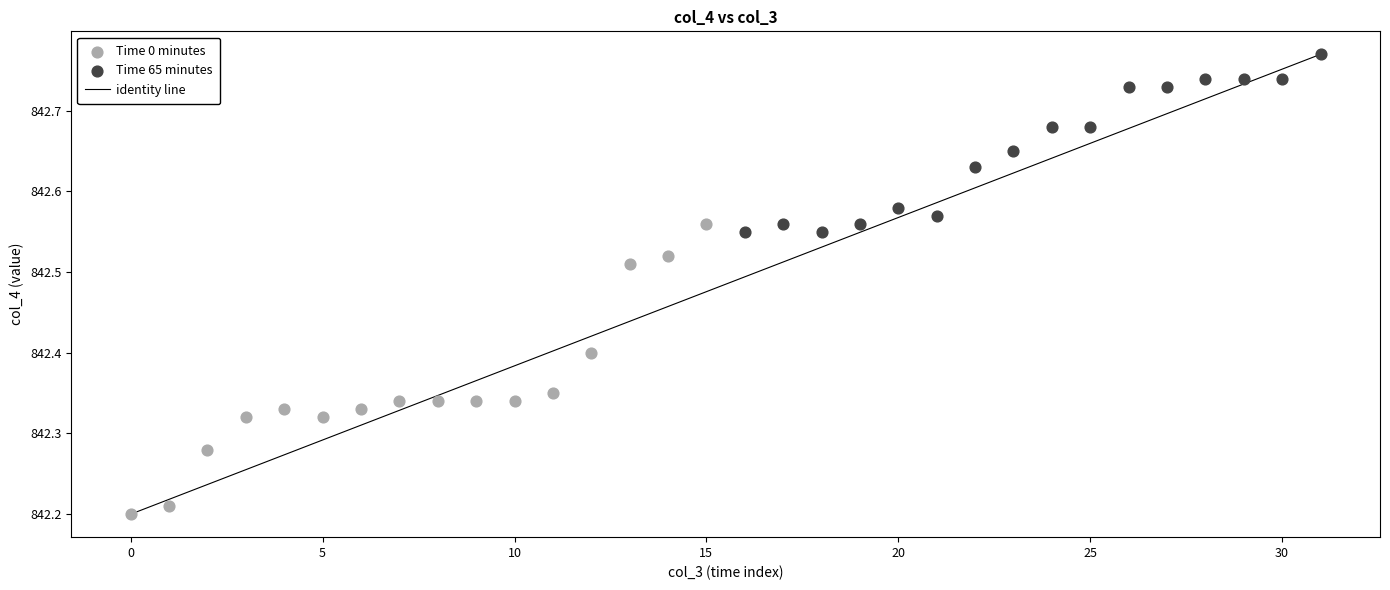

Which series contains the lowest Y value?

Time 0 minutes